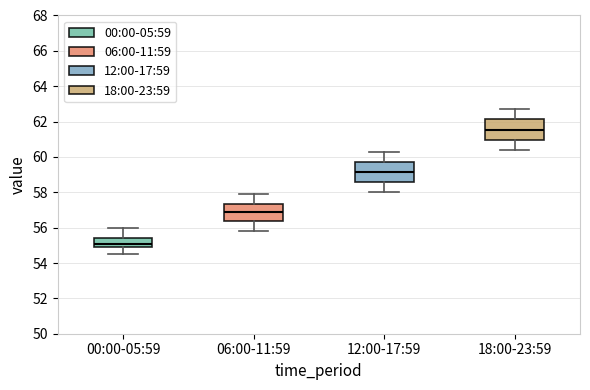

Which box's median line is the lowest?

00:00-05:59